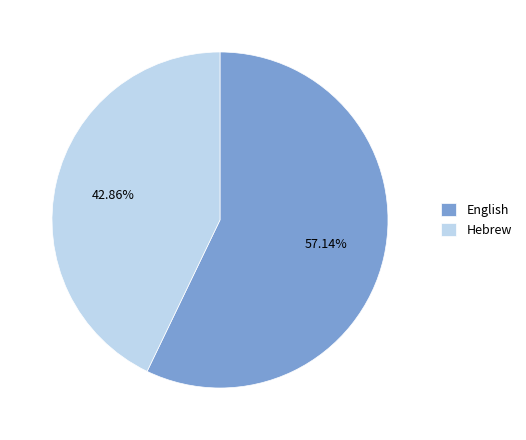

To the nearest percent, what is the difference between the largest and smallest slice percentages?

14%